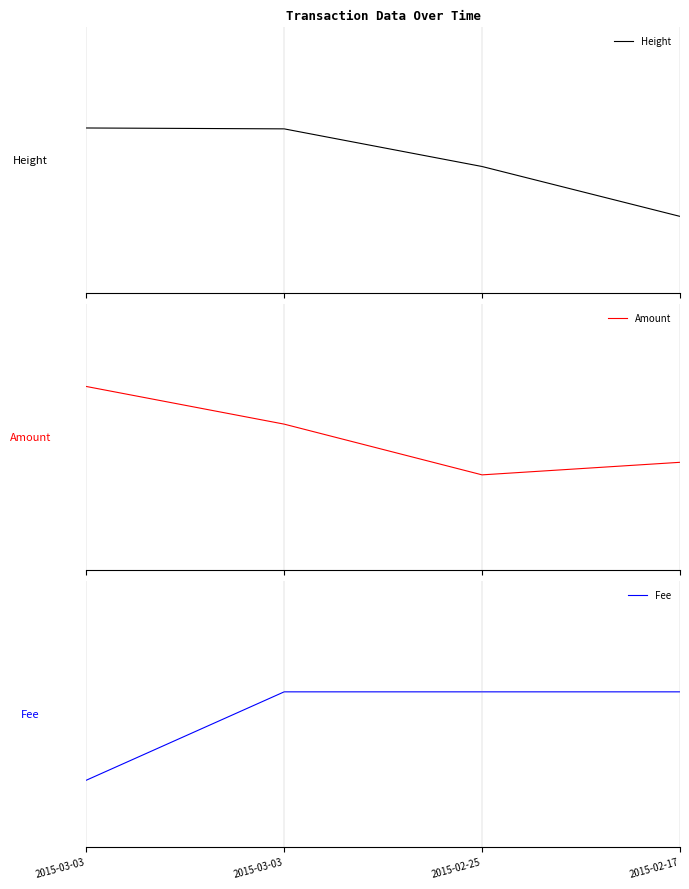

What is the label of the 4th point from the right?

2015-03-03